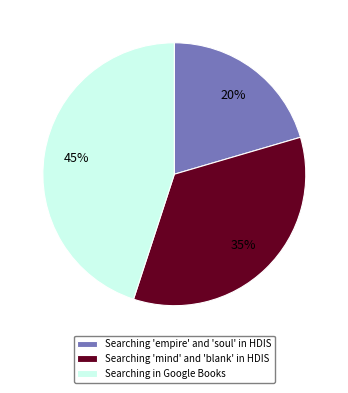

To the nearest percent, what portion does Searching 'mind' and 'blank' in HDIS represent?

35%